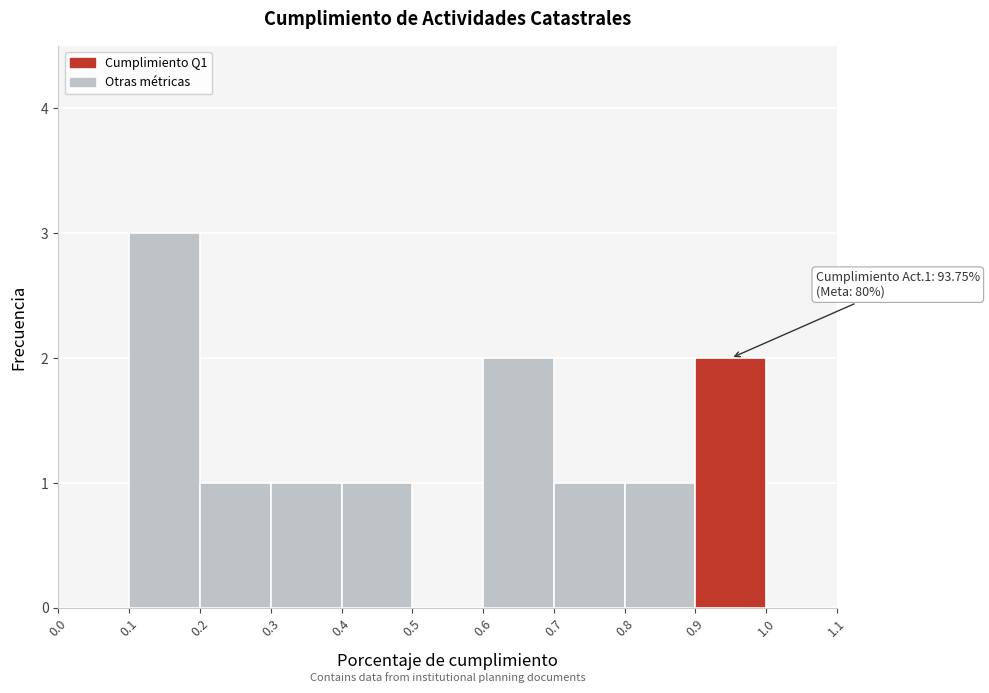

Over which range of the x-axis is the bar tallest?

0.1 to 0.2